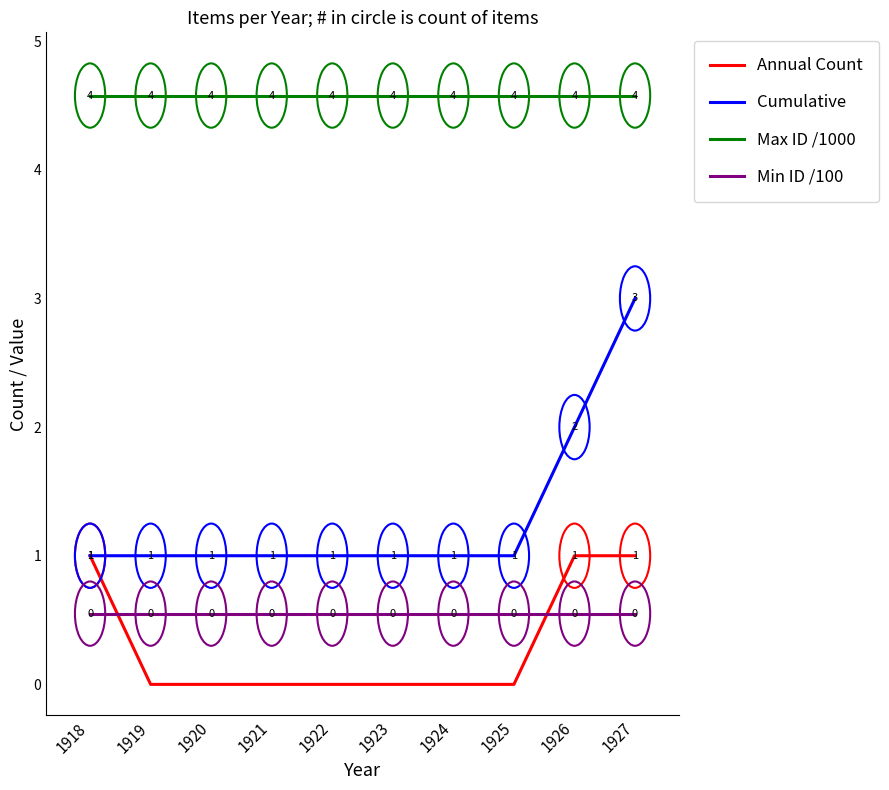

Which series ends up on top after the final intersection of Min ID /100 and Annual Count?

Annual Count